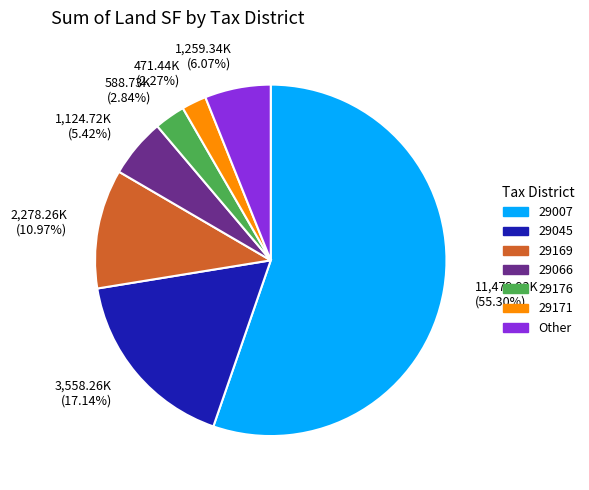

Do 588.73K (2.84%) and 1,124.72K (5.42%) together represent more than half of the pie?

No